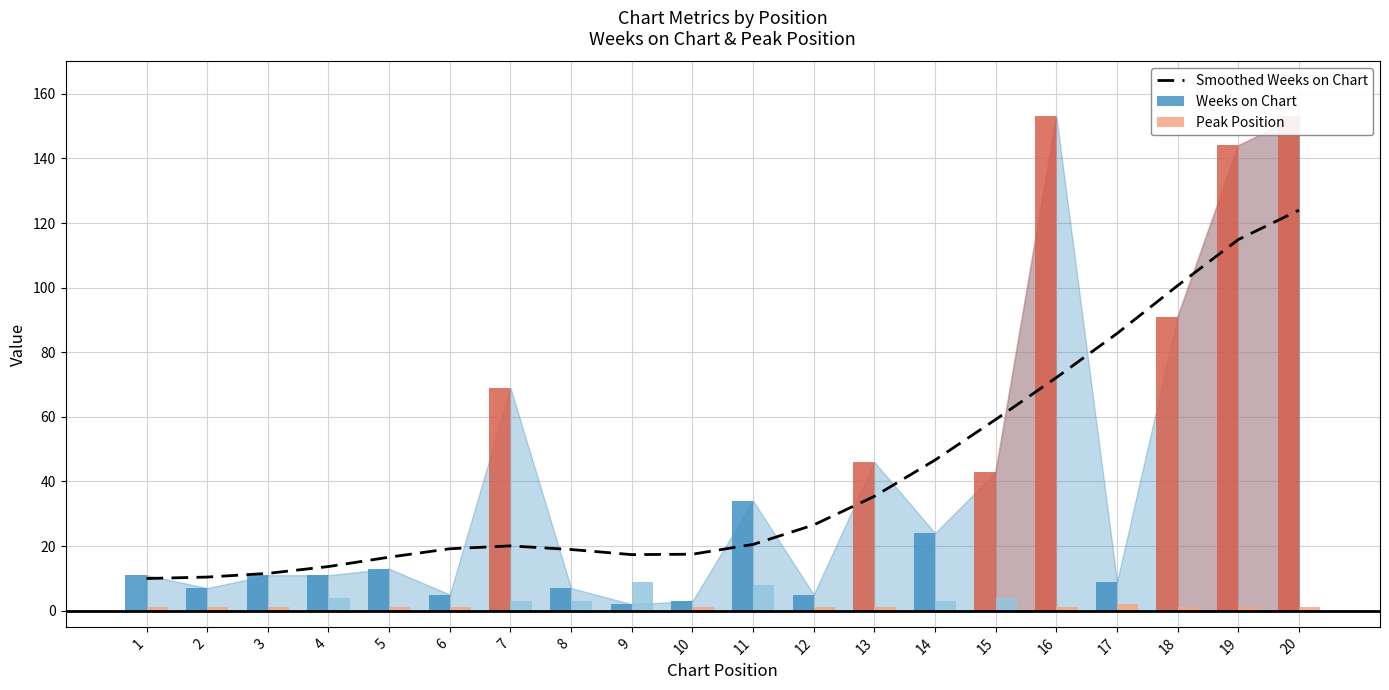

At which label does the data first exceed 20?

7